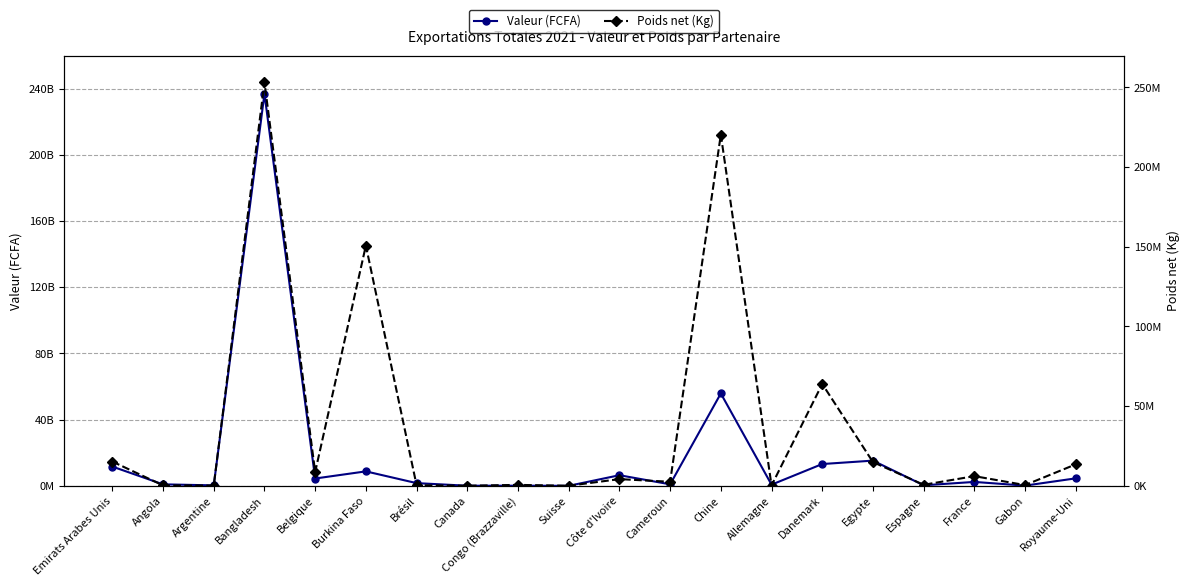

What is the label of the 17th point from the left?

Espagne